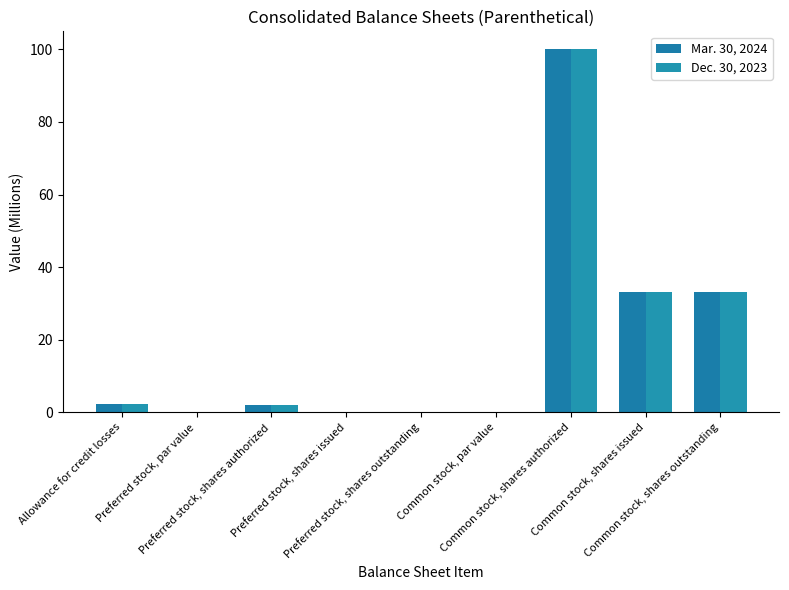

At which category is the sum across all series the highest?

Common stock, shares authorized